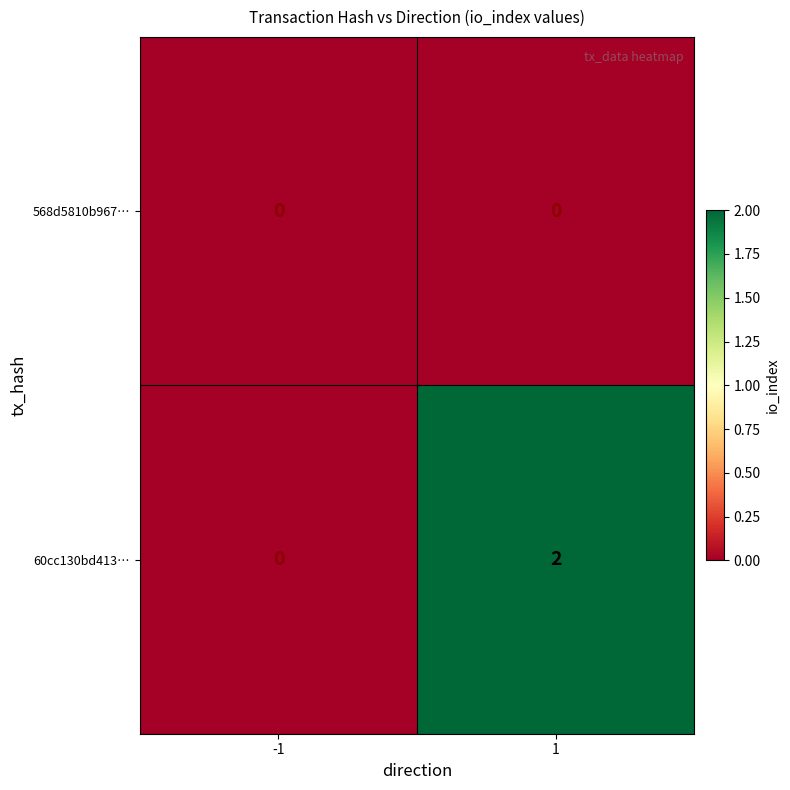

Reading left to right, transcribe all the data shown in this chart.

568d5810b967…: -1=0	1=0
60cc130bd413…: -1=0	1=2